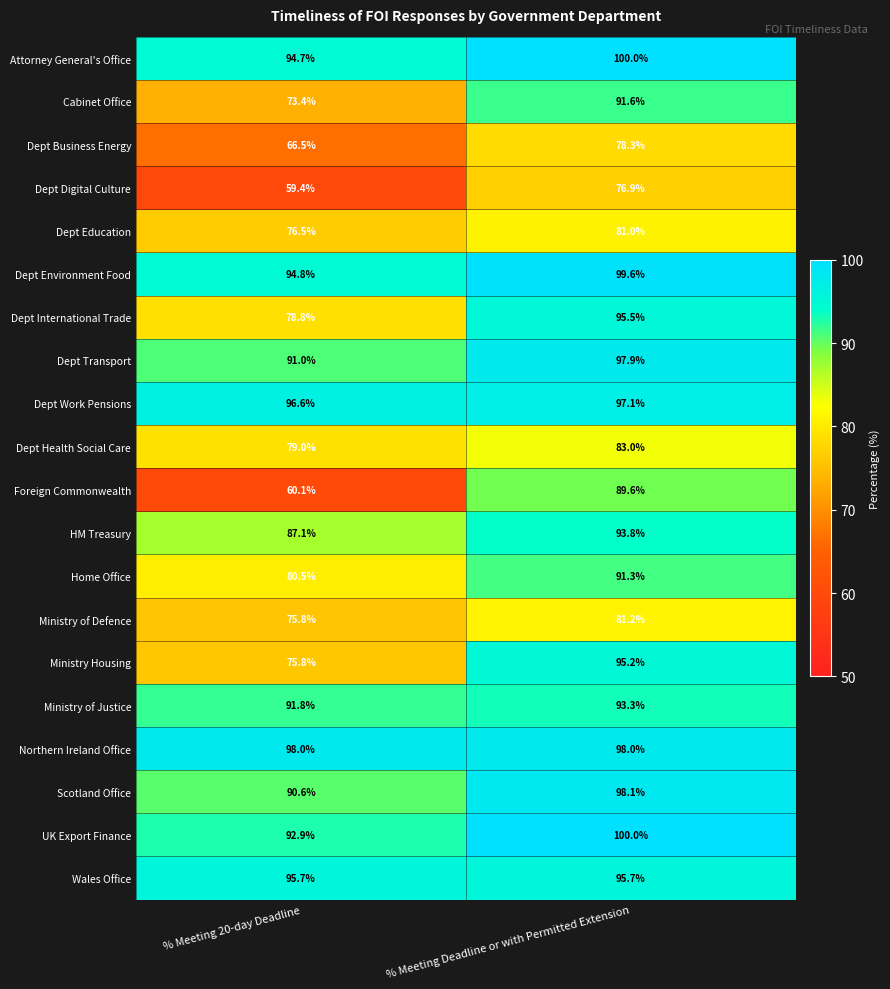

What is the sum of the Dept Business Energy values at % Meeting 20-day Deadline and % Meeting Deadline or with Permitted Extension?

144.8